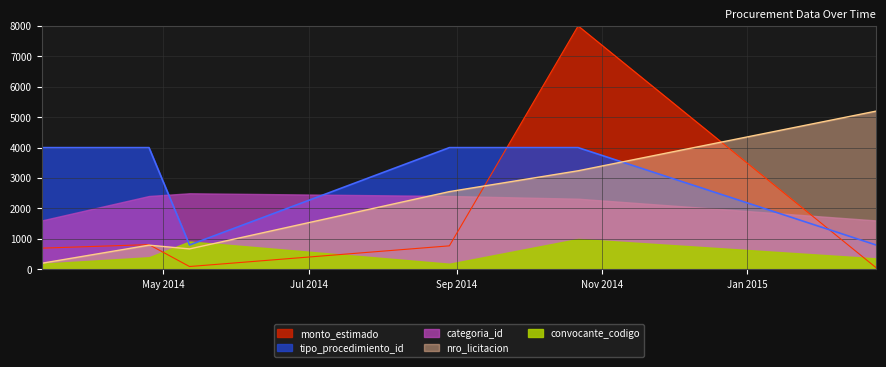

Count the tipo_procedimiento_id values in the range 800 to 4000.

6